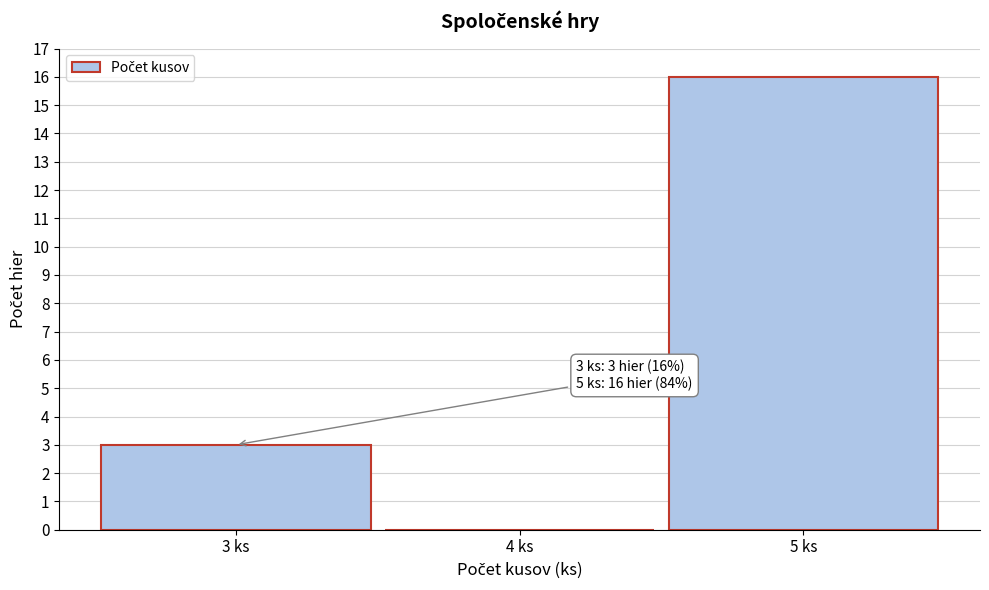

Over which range of the x-axis is the bar tallest?

4.5 to 5.5